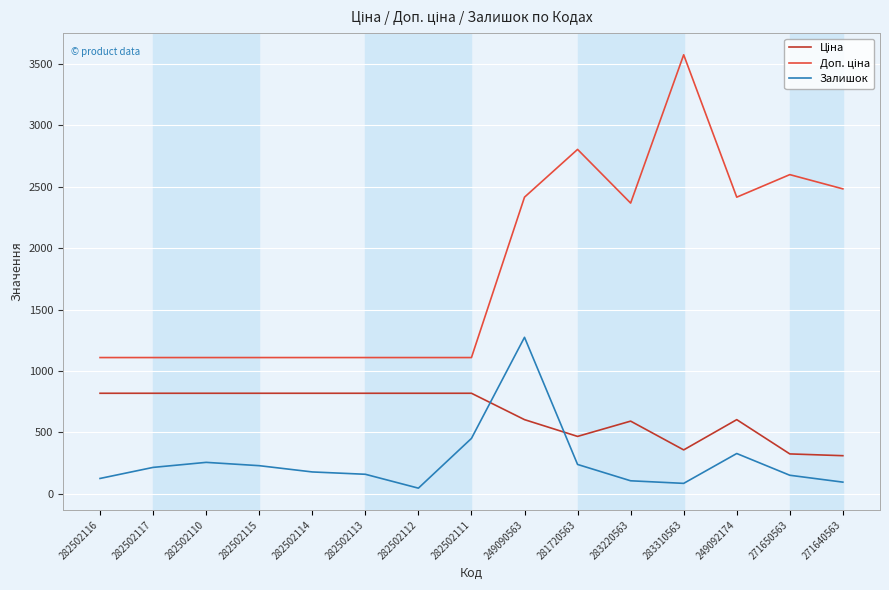

Which label corresponds to the largest value in the chart?

283310563